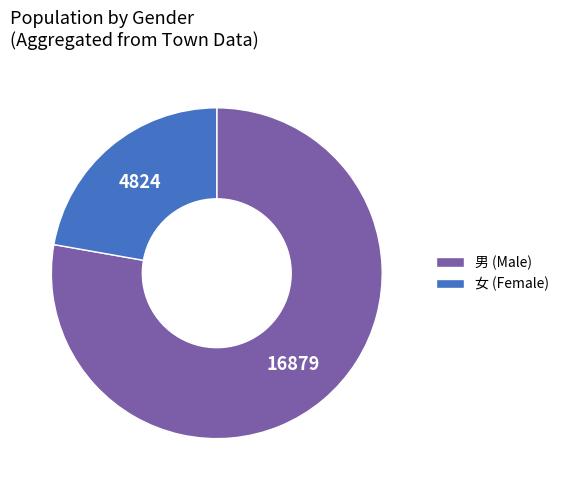

Which slice is the smallest?

女 (Female)